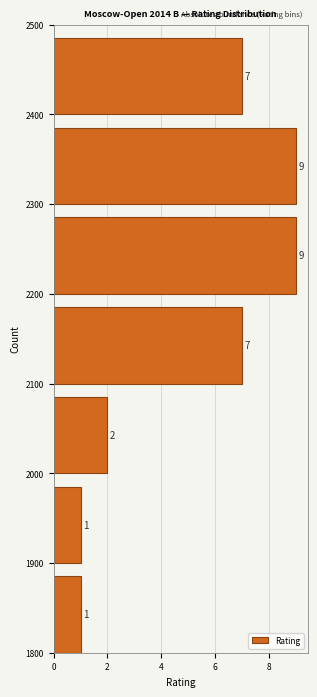

Reading bottom to top, transcribe this chart: for each bar, give the range it covers on the y-axis and its length.

1800 to 1900: 1
1900 to 2000: 1
2000 to 2100: 2
2100 to 2200: 7
2200 to 2300: 9
2300 to 2400: 9
2400 to 2500: 7